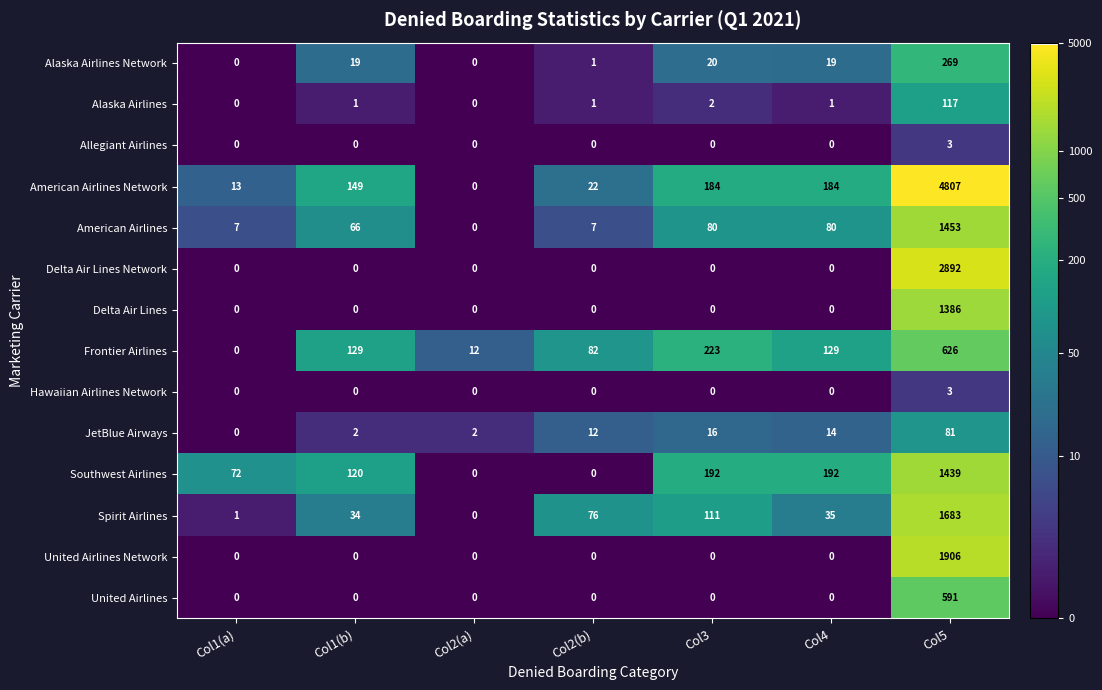

Is it true that Allegiant Airlines equals 0 at Col2(a)?

True